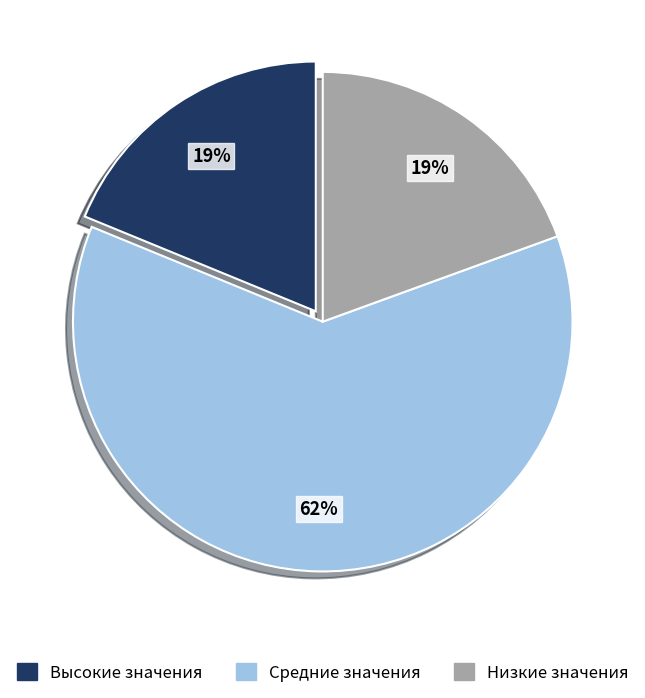

Is there a majority slice in this chart?

Yes